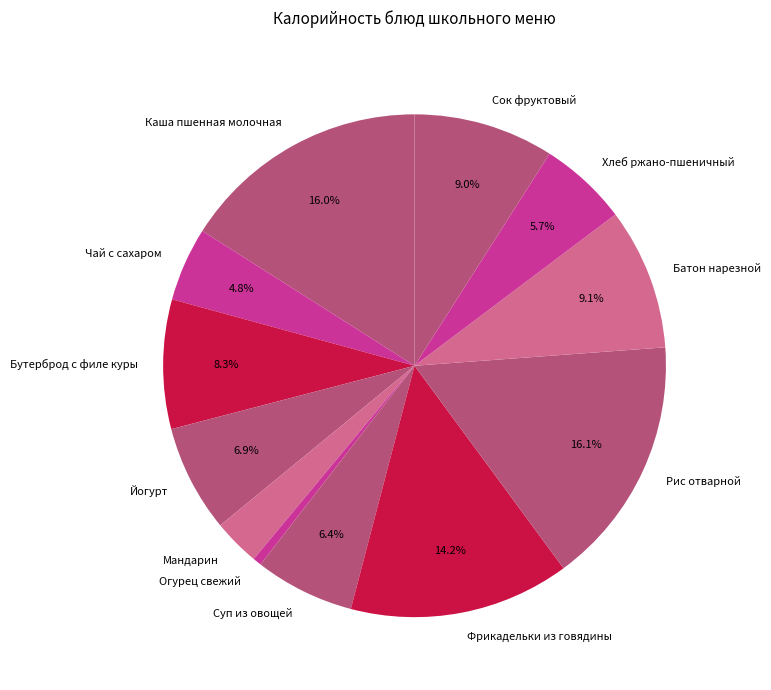

Count the number of slices in the pie.

12